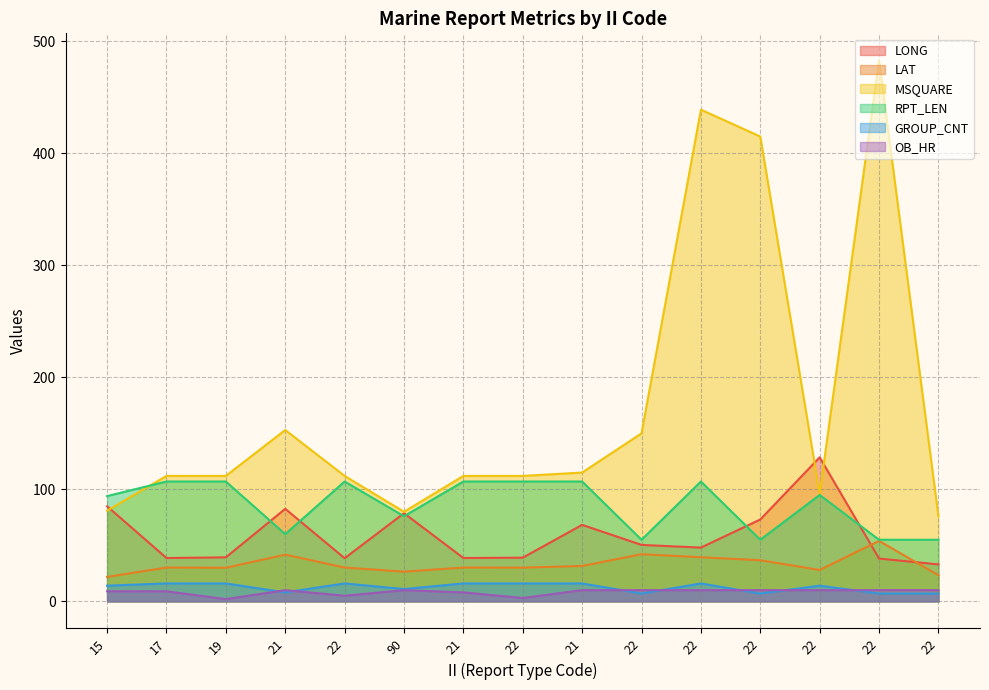

What is the sum of all LAT values?

495.8